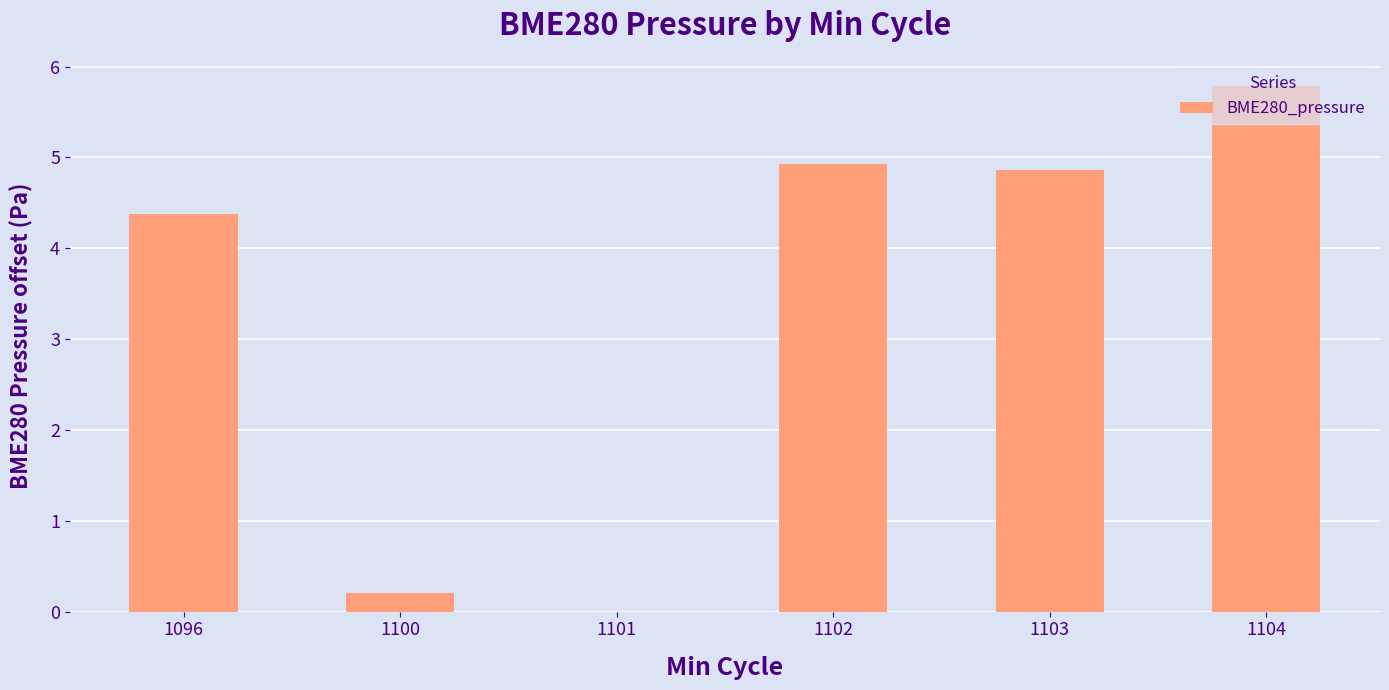

What is the sum of all values?

20.2